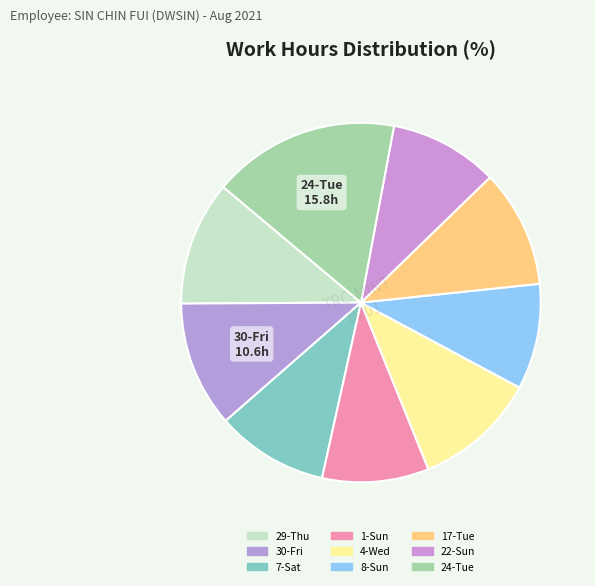

Does any single category account for the majority?

No